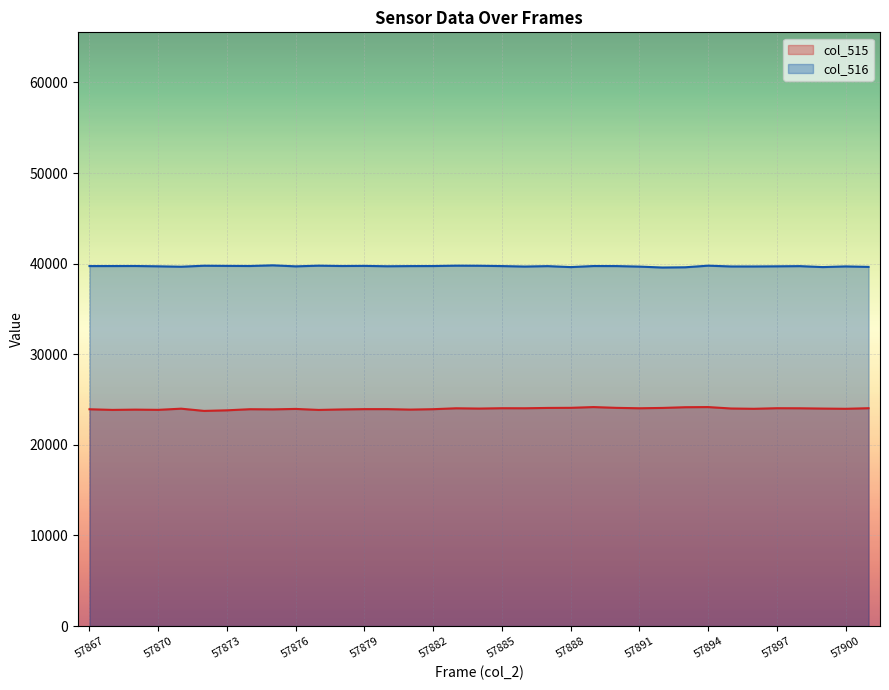

True or false: col_516 and col_515 intersect in this chart.

False